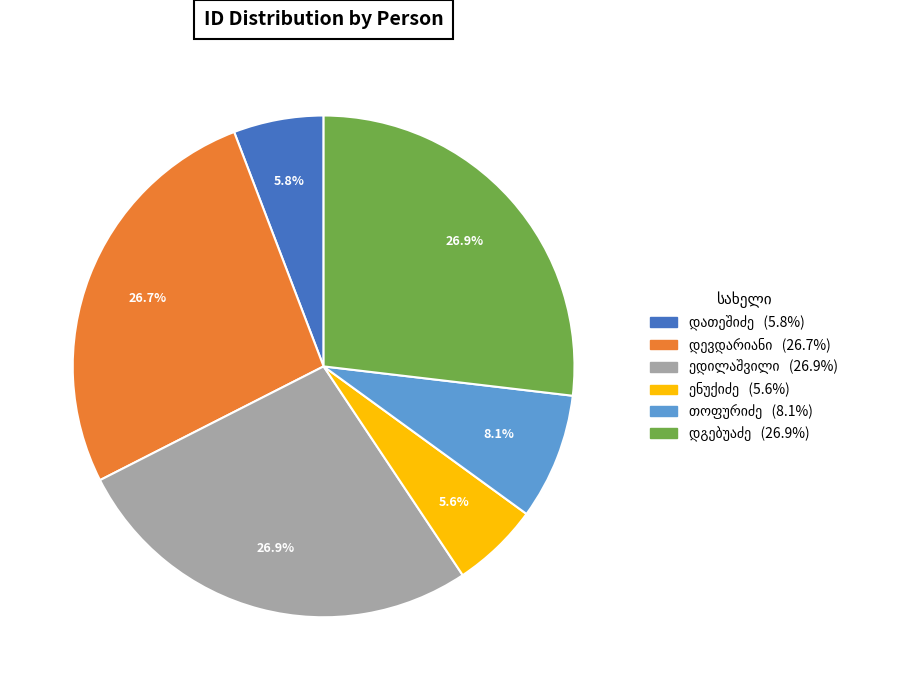

Does any single category account for the majority?

No